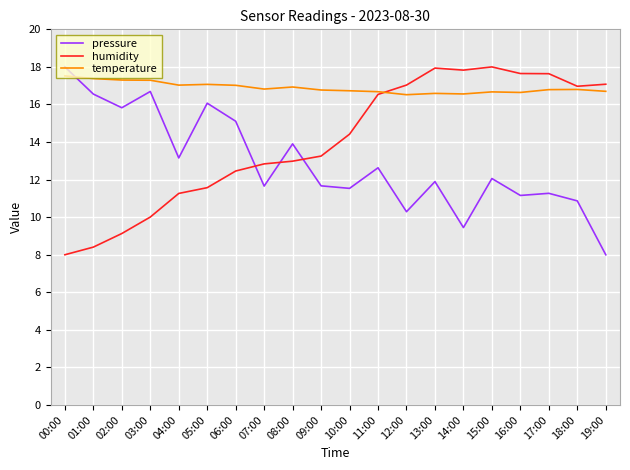

Where is the first local minimum for pressure?

02:00